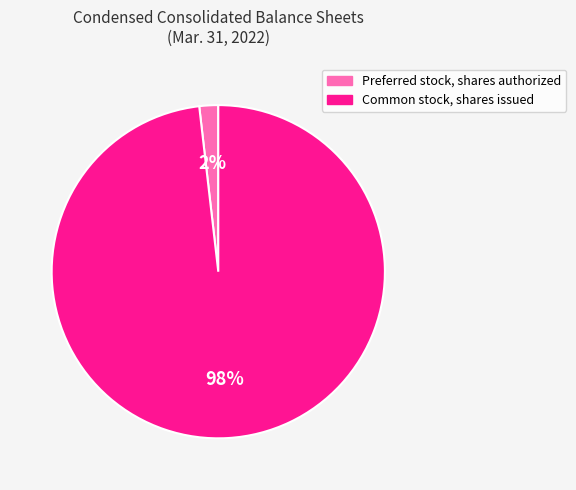

How many slices are in this pie chart?

2